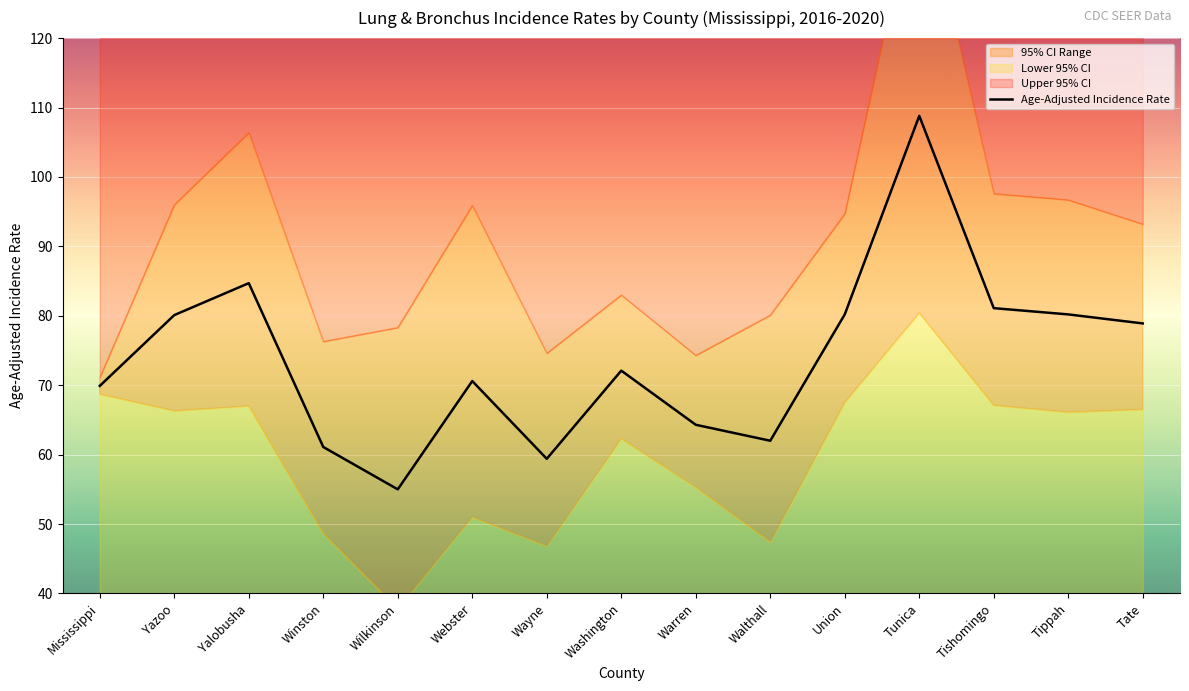

The value of Age-Adjusted Incidence Rate at Tishomingo is 81.1. True or false?

True